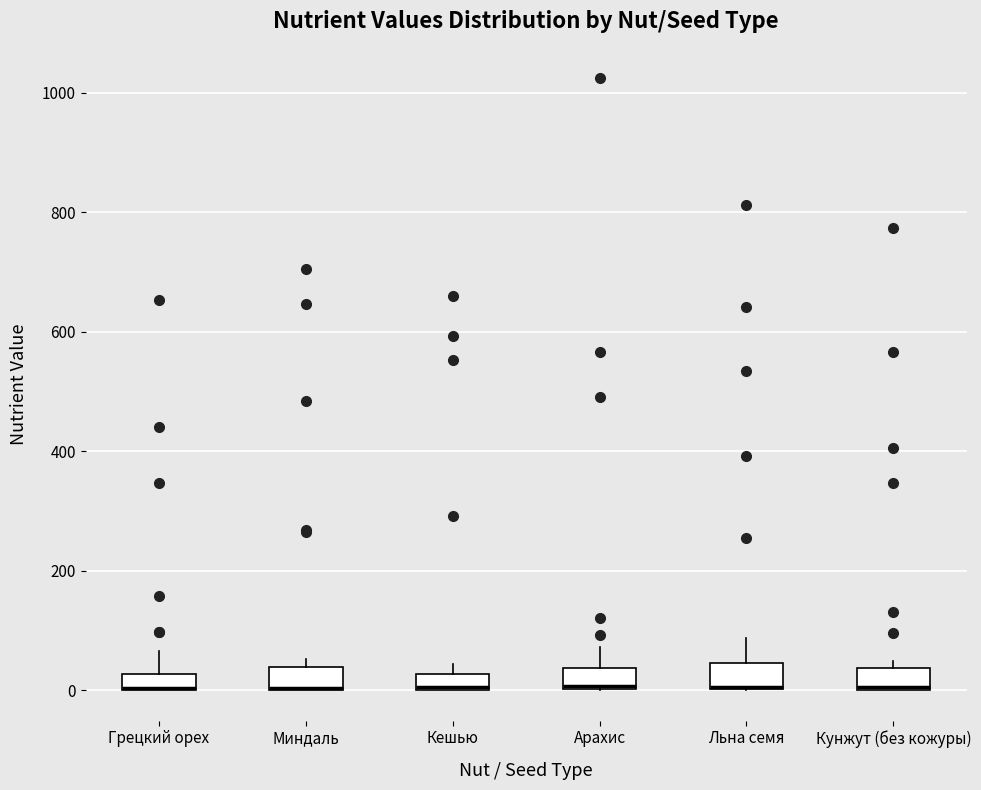

Where is the lower edge of the box for Кешью on the y-axis? The values are not printed on the chart, so give them approximately, as read against the axis.

0